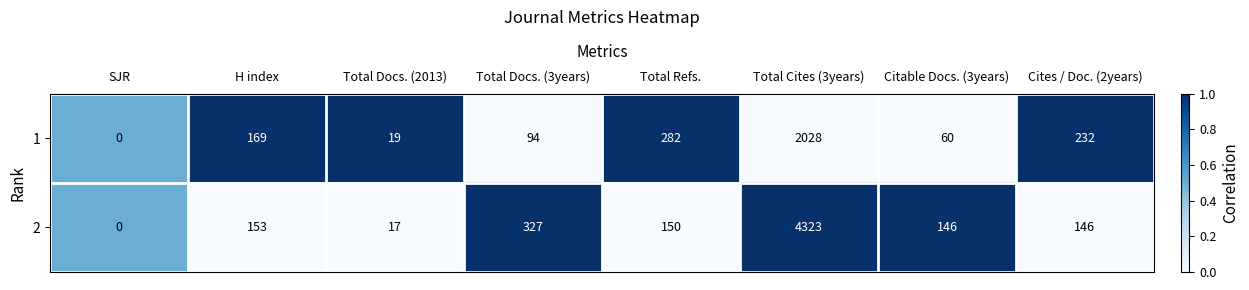

At which category is the sum across all series the highest?

Total Cites (3years)